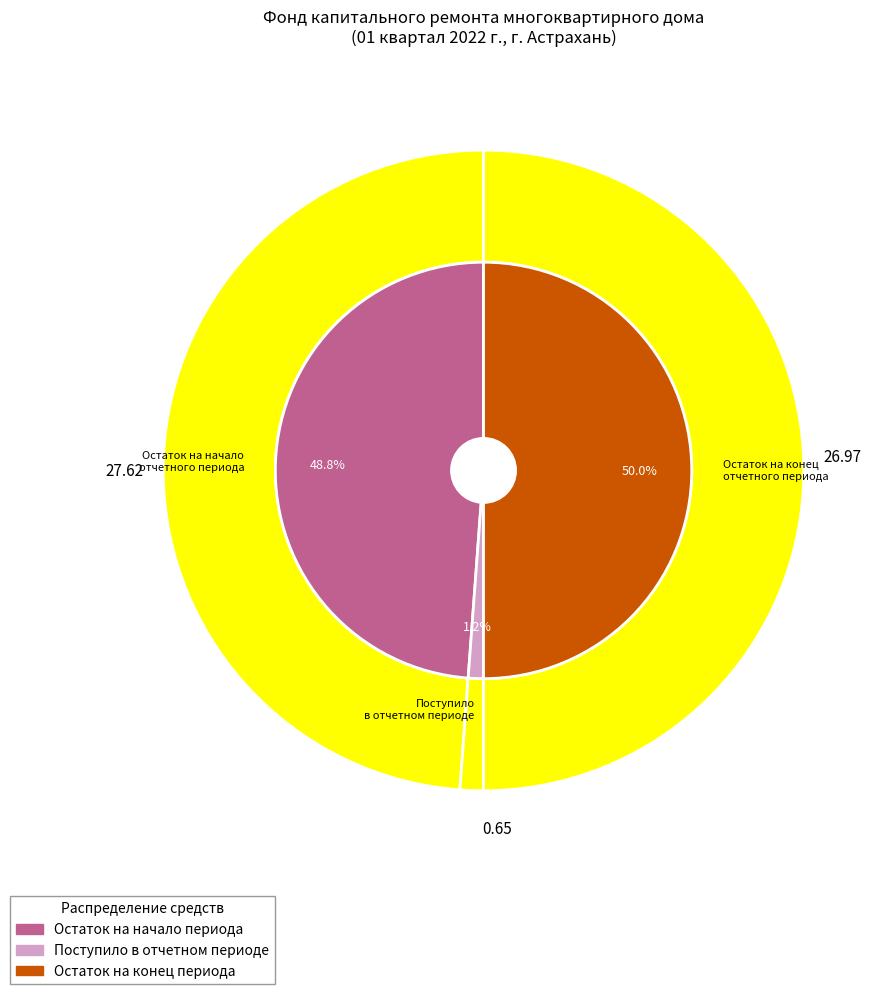

Count the number of slices in the pie.

4